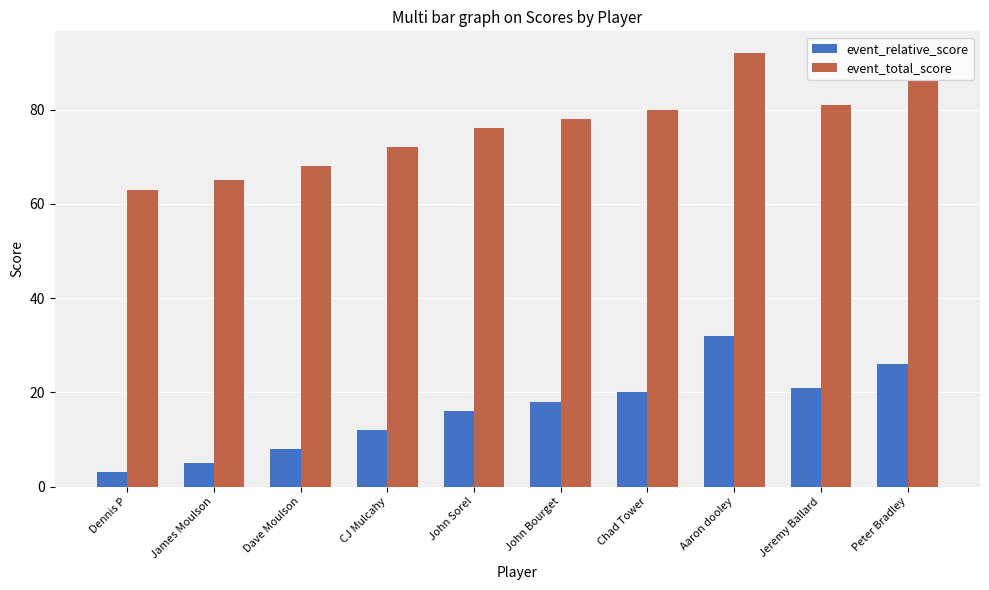

Read the event_total_score value at Chad Tower, to the nearest 10.

80